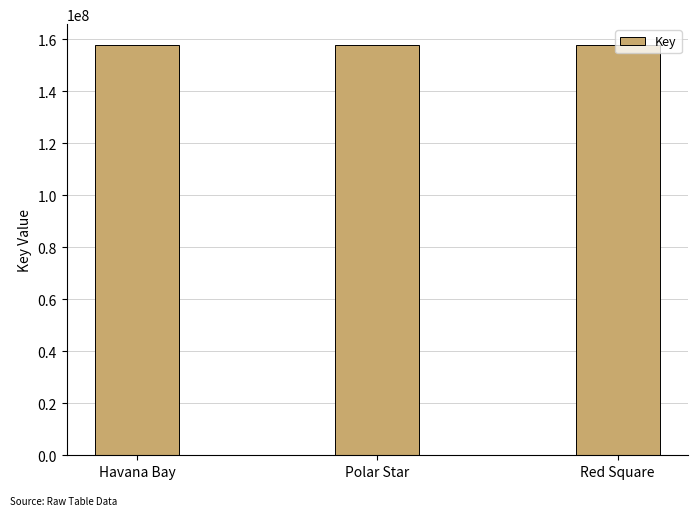

What is the change in value from Havana Bay to Polar Star?

-4501